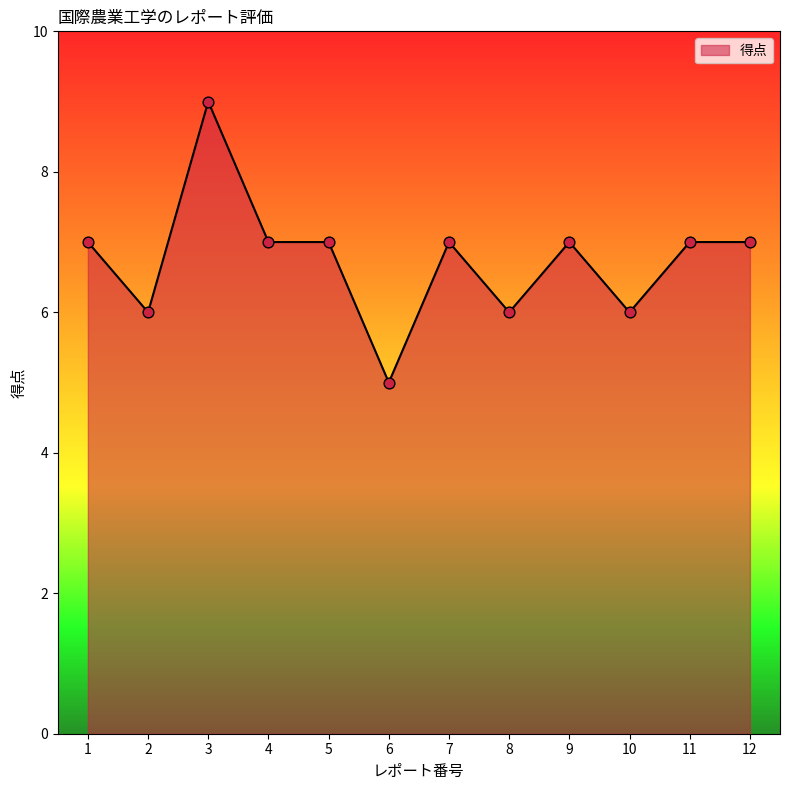

What is the change in value from 2 to 7?

+1